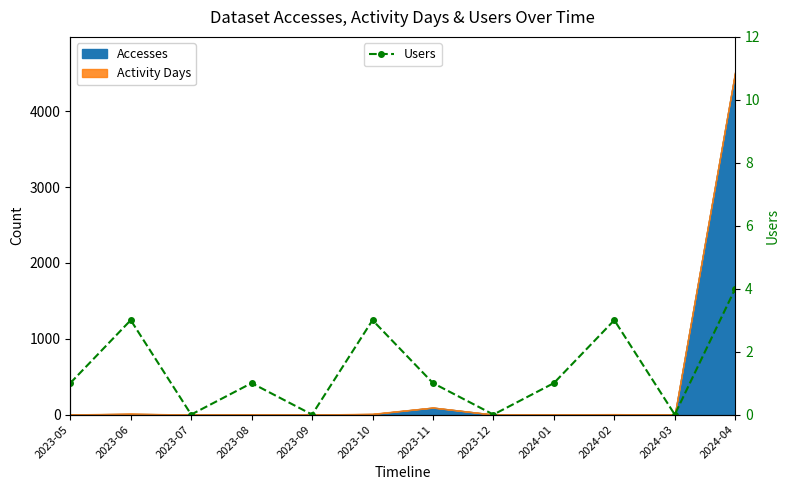

At which category does the chart reach its peak across all series?

2024-04